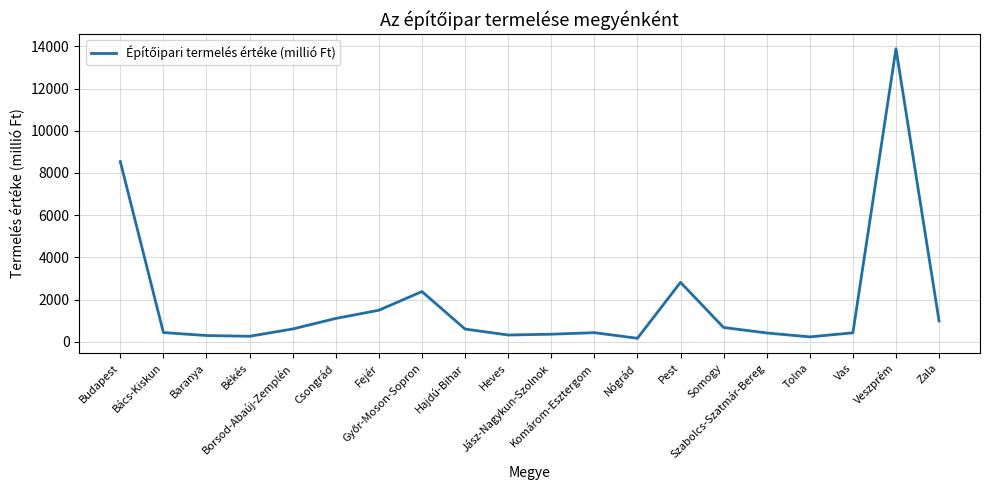

What is the greatest value displayed?

13889